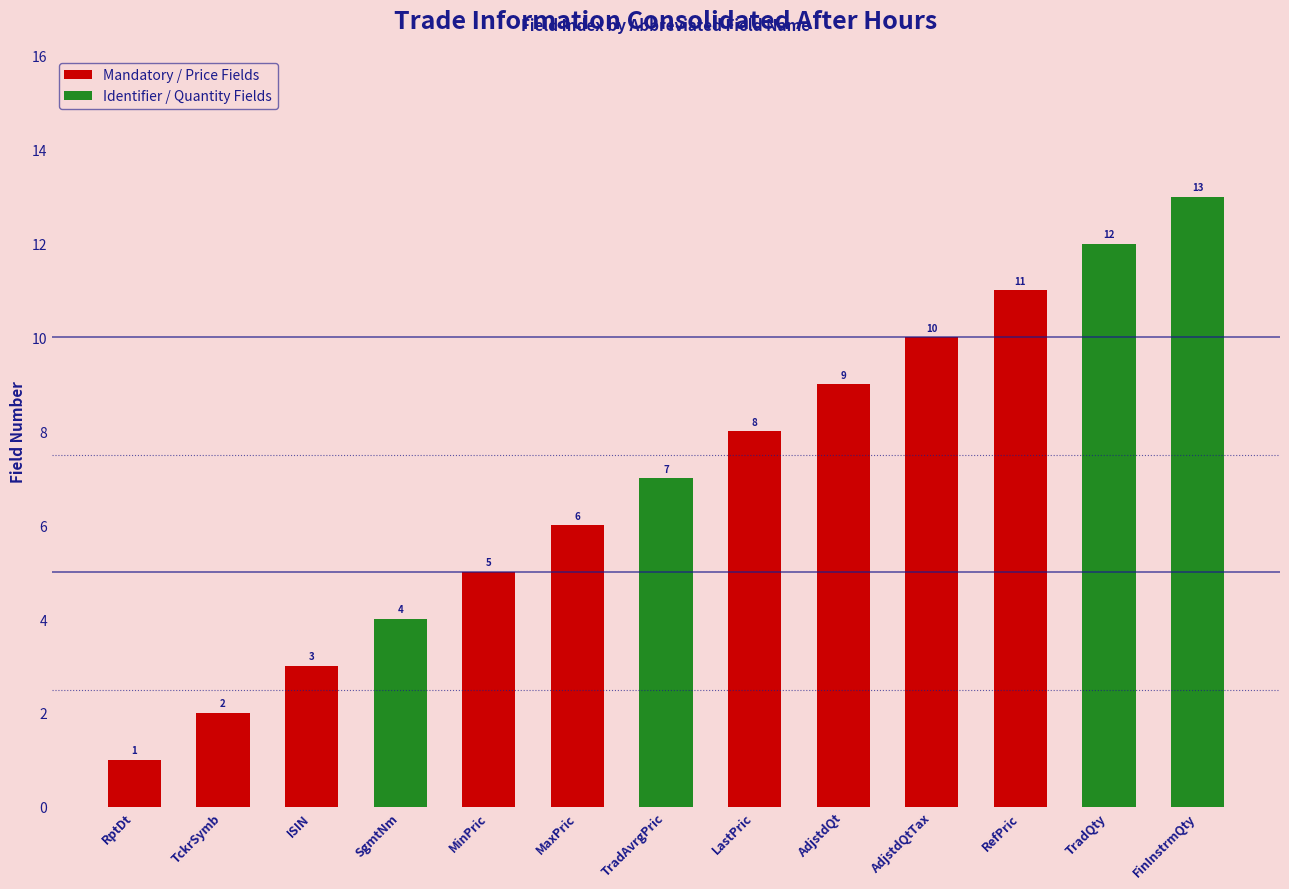

What is the maximum value shown in the chart?

13